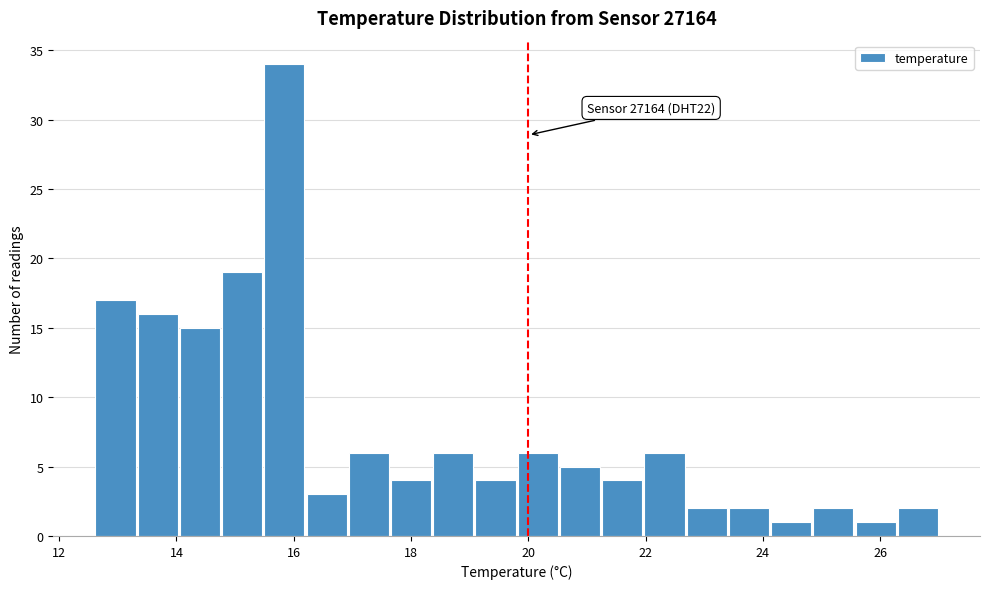

Read against the x-axis, roughly where is the centre of the tallest bar?

15.8